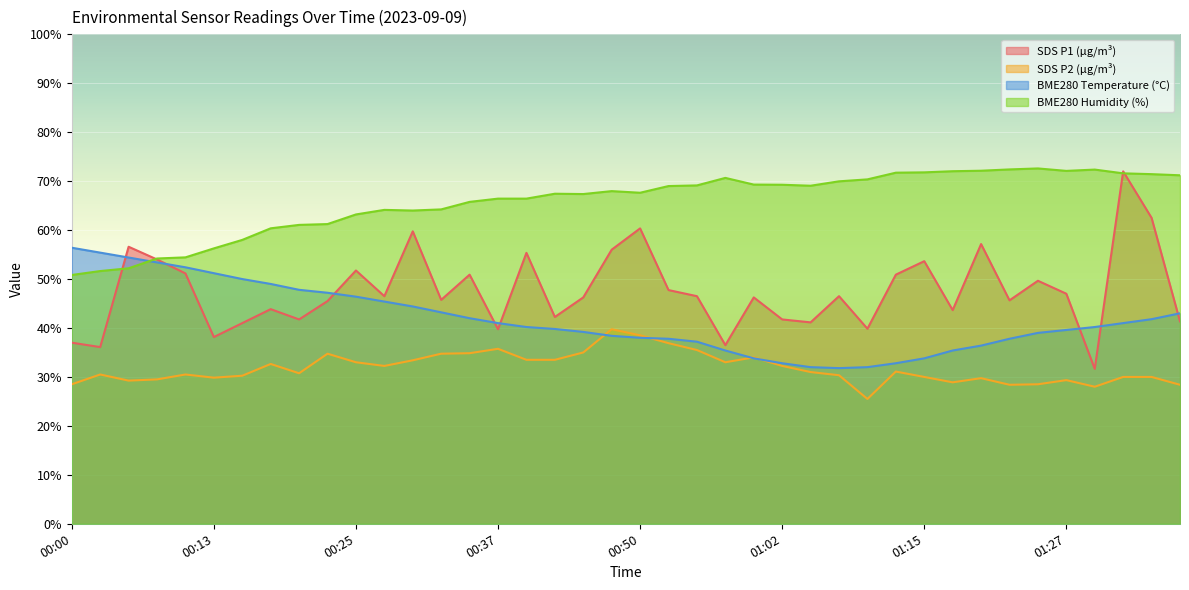

How many series are shown in this chart?

4